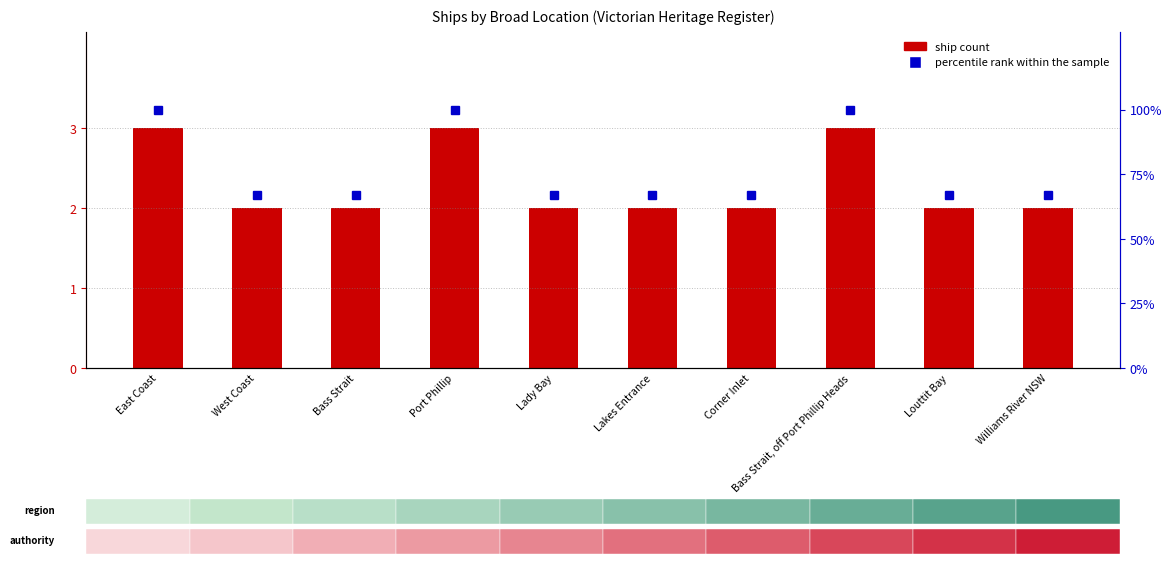

Which series has the largest range (max minus min)?

percentile rank within the sample